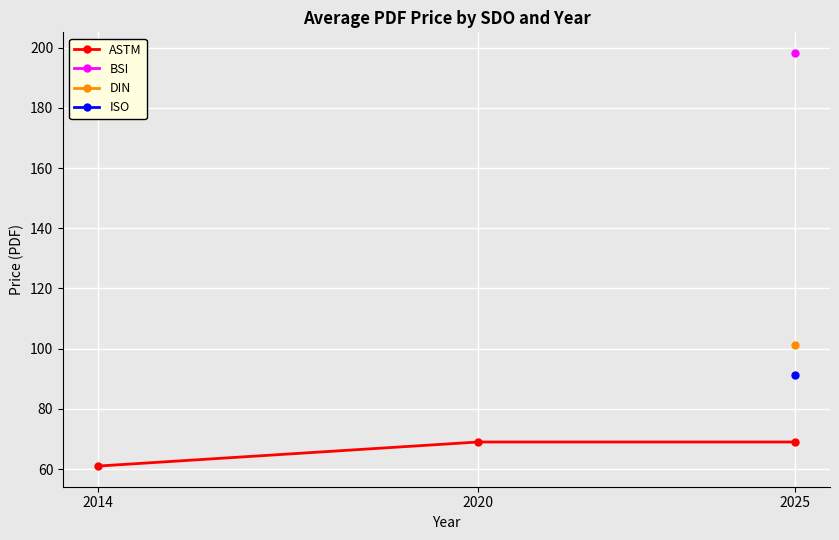

Reading right to left, what are all the values shown in this chart?

2025=69	2020=69	2014=61